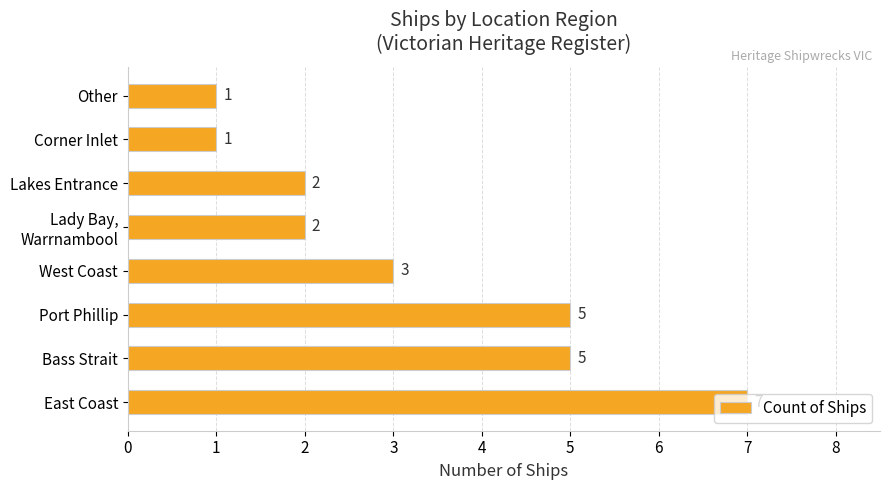

The chart shows a value of 11 at East Coast. True or false?

False